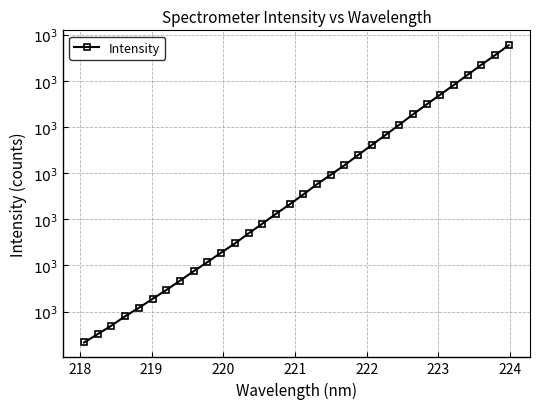

What is the sum of all values?

112.8